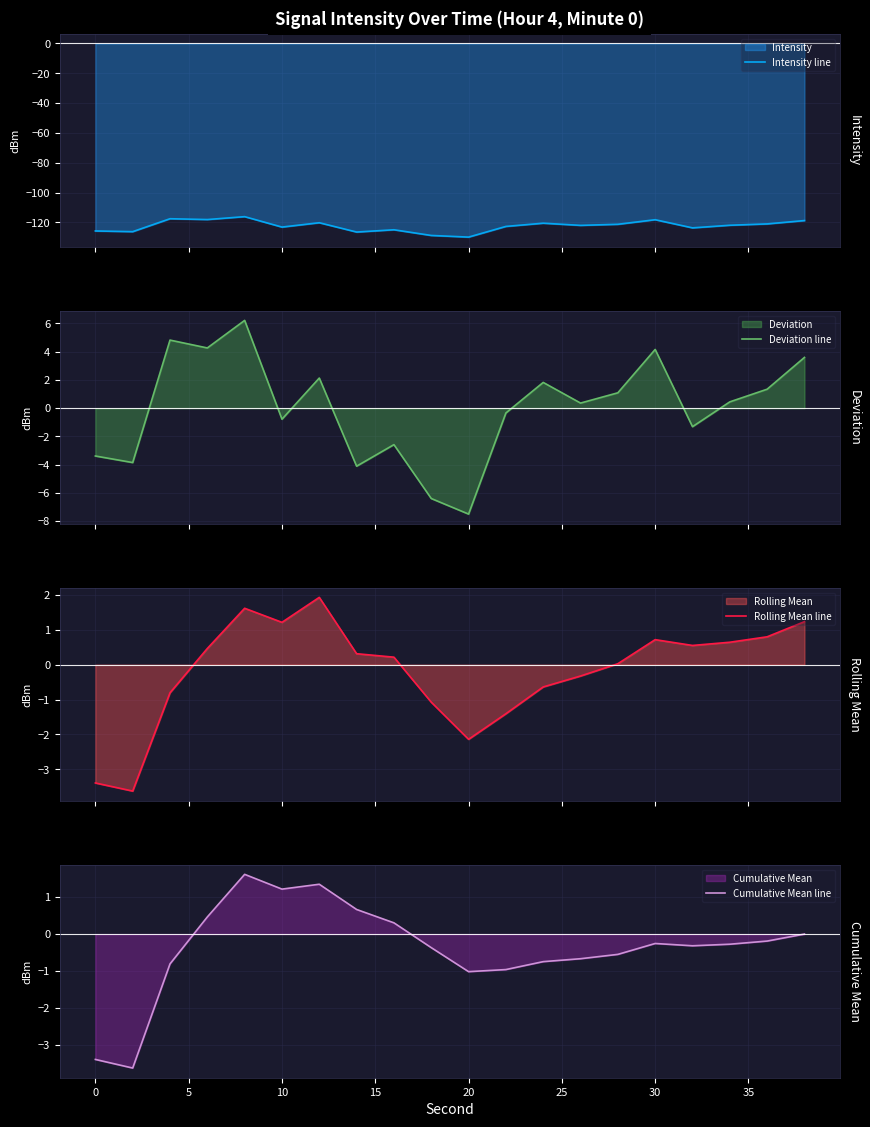

How many values in Rolling Mean line are above zero?

12